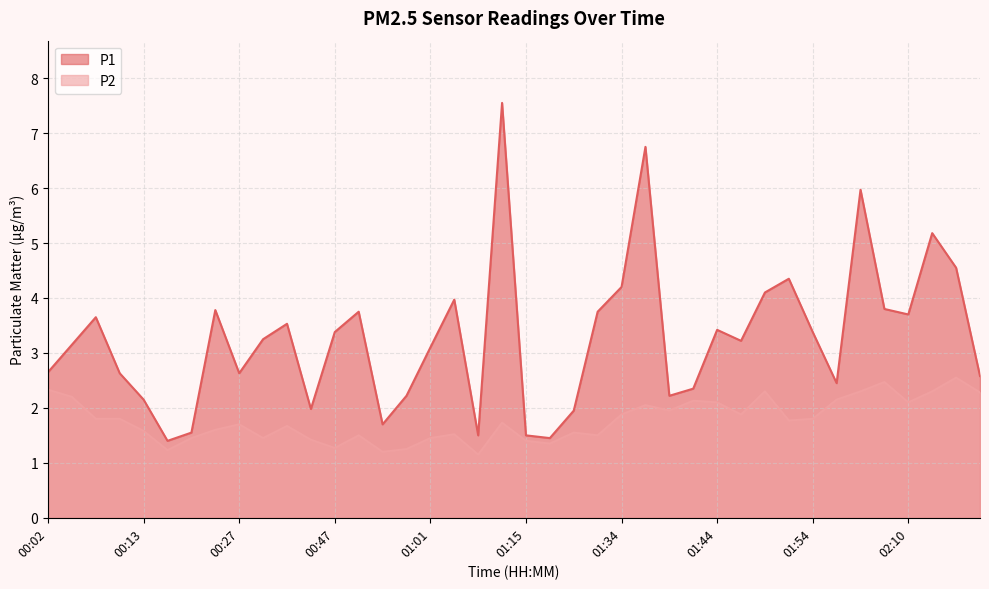

True or false: P2 and P1 cross at least once.

False